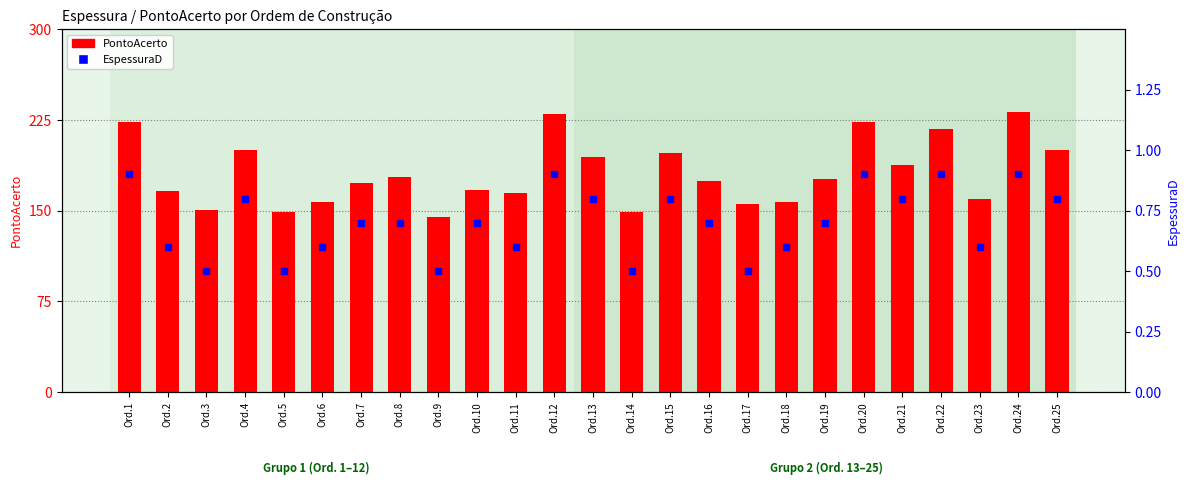

At which category is the sum across all series the highest?

Ord.24